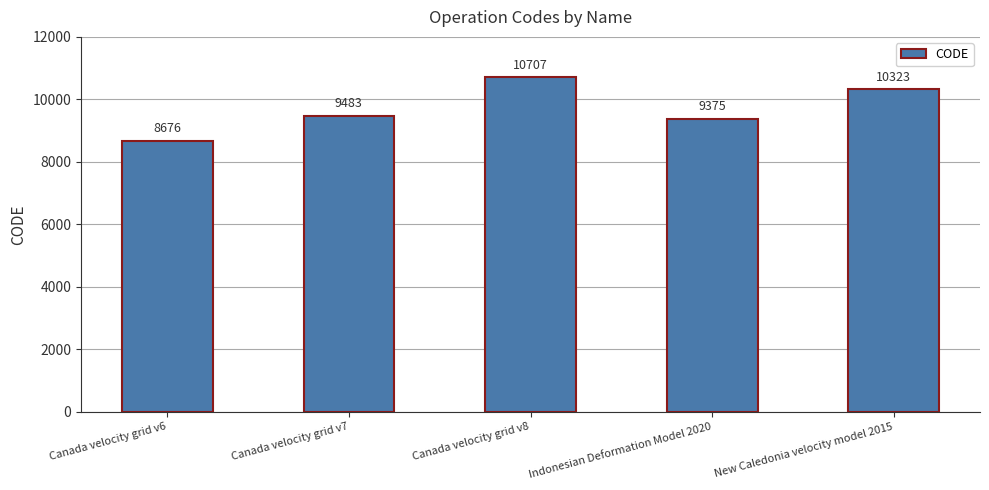

Which category has the highest value across all series?

Canada velocity grid v8